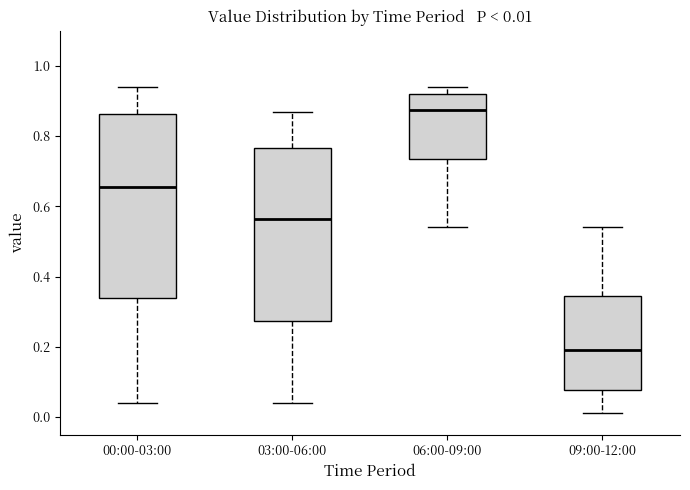

Which box's median line is the highest?

06:00-09:00